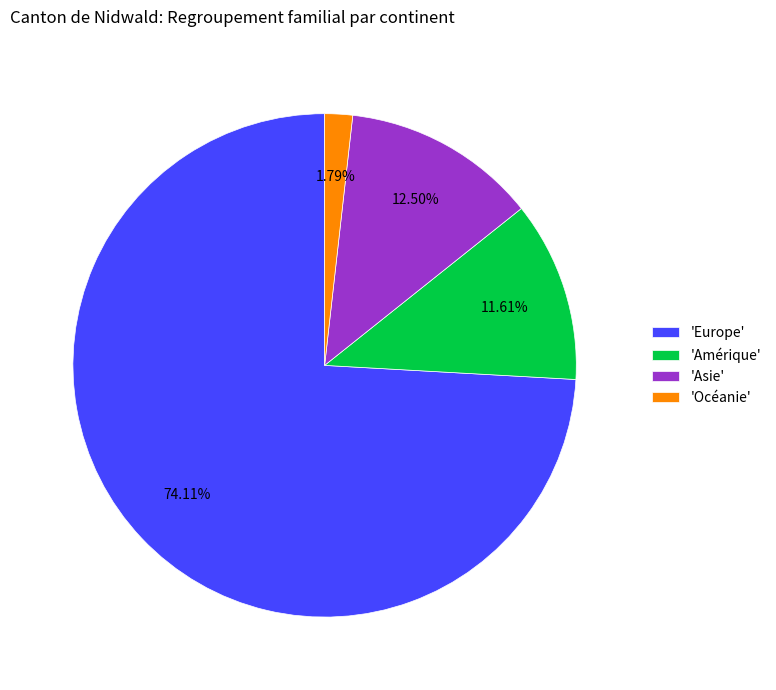

What is the smallest slice in the pie chart?

'Océanie'